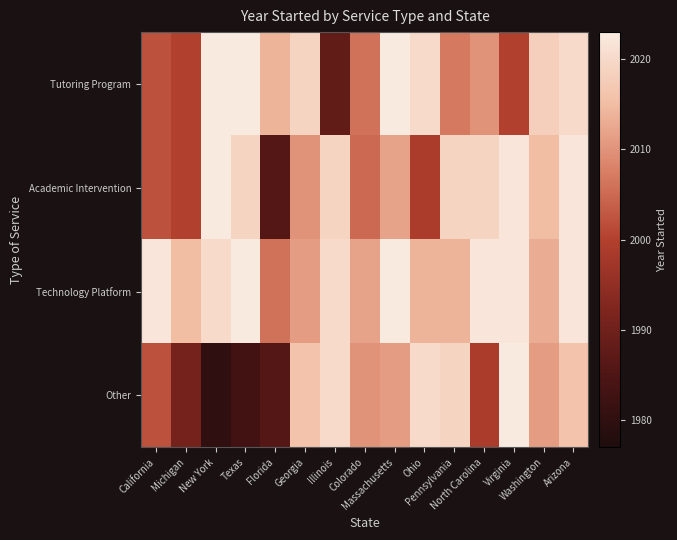

Reading left to right, extract all data points from this chart.

Tutoring Program: California=2002	Michigan=2000	New York=2023	Texas=2023	Florida=2014	Georgia=2019	Illinois=1988	Colorado=2006	Massachusetts=2023	Ohio=2020	Pennsylvania=2007	North Carolina=2010	Virginia=2000	Washington=2018	Arizona=2020
Academic Intervention: California=2002	Michigan=2000	New York=2023	Texas=2019	Florida=1986	Georgia=2010	Illinois=2019	Colorado=2005	Massachusetts=2012	Ohio=1999	Pennsylvania=2019	North Carolina=2019	Virginia=2022	Washington=2015	Arizona=2022
Technology Platform: California=2022	Michigan=2015	New York=2020	Texas=2023	Florida=2006	Georgia=2011	Illinois=2020	Colorado=2012	Massachusetts=2023	Ohio=2014	Pennsylvania=2014	North Carolina=2022	Virginia=2022	Washington=2013	Arizona=2022
Other: California=2002	Michigan=1991	New York=1980	Texas=1983	Florida=1986	Georgia=2016	Illinois=2020	Colorado=2010	Massachusetts=2011	Ohio=2020	Pennsylvania=2019	North Carolina=1999	Virginia=2023	Washington=2011	Arizona=2016